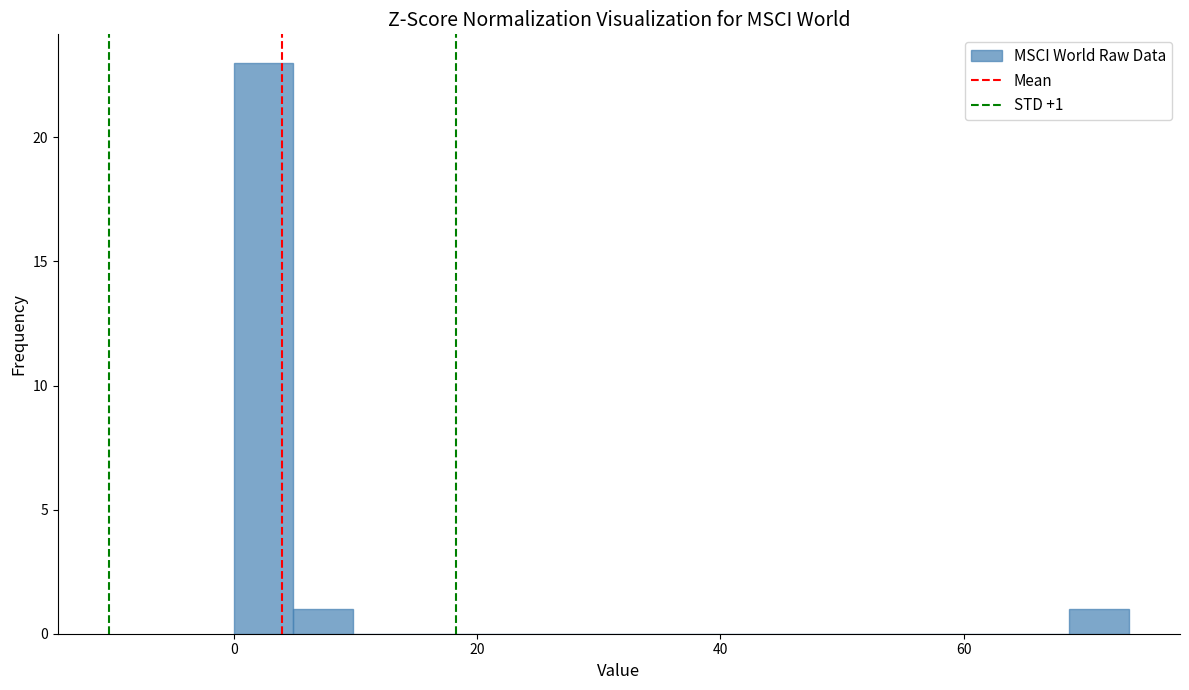

Read against the x-axis, roughly where is the centre of the tallest bar?

2